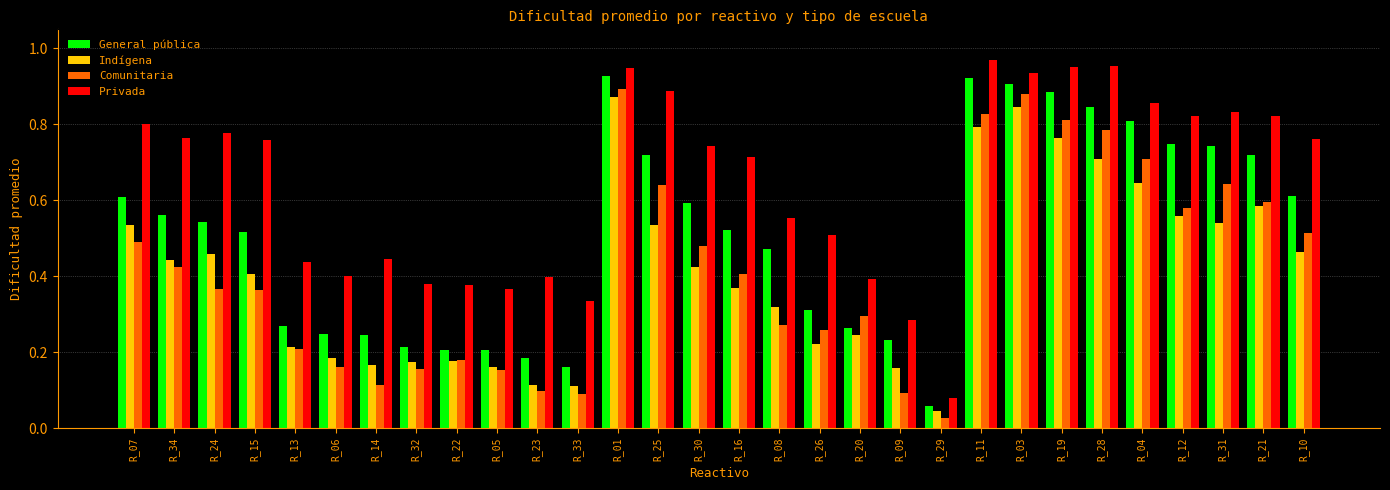

Where is Comunitaria nearest to the value 0?

R_29